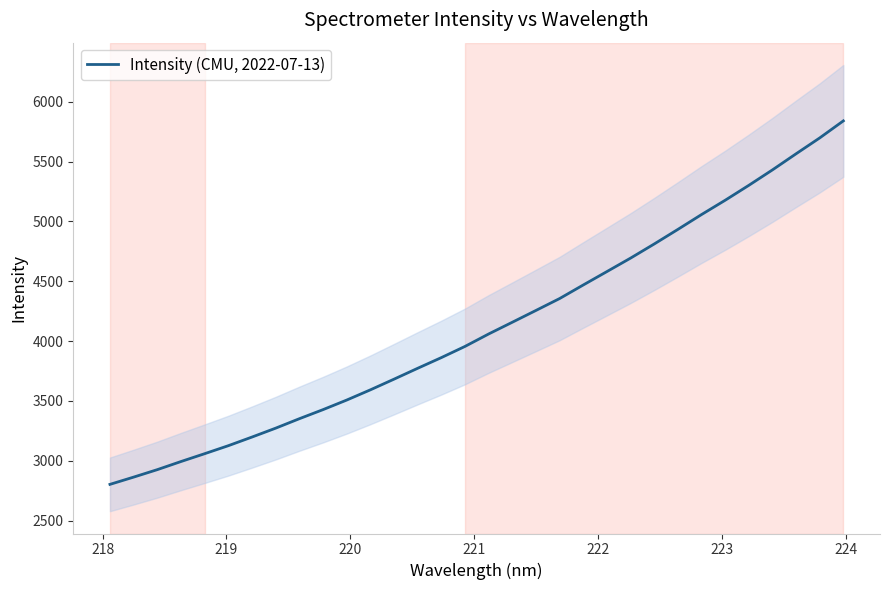

Reading right to left, list all the values displayed in this chart.

5840.8	5698.4	5565.8	5431.2	5302.1	5177.4	5057.9	4933.9	4812.1	4694.1	4581.6	4469.6	4356.1	4256.7	4158.0	4060.0	3956.0	3862.5	3773.2	3682.3	3592.9	3507.5	3427.5	3351.6	3272.7	3198.4	3126.1	3059.3	2993.7	2925.9	2863.4	2802.8